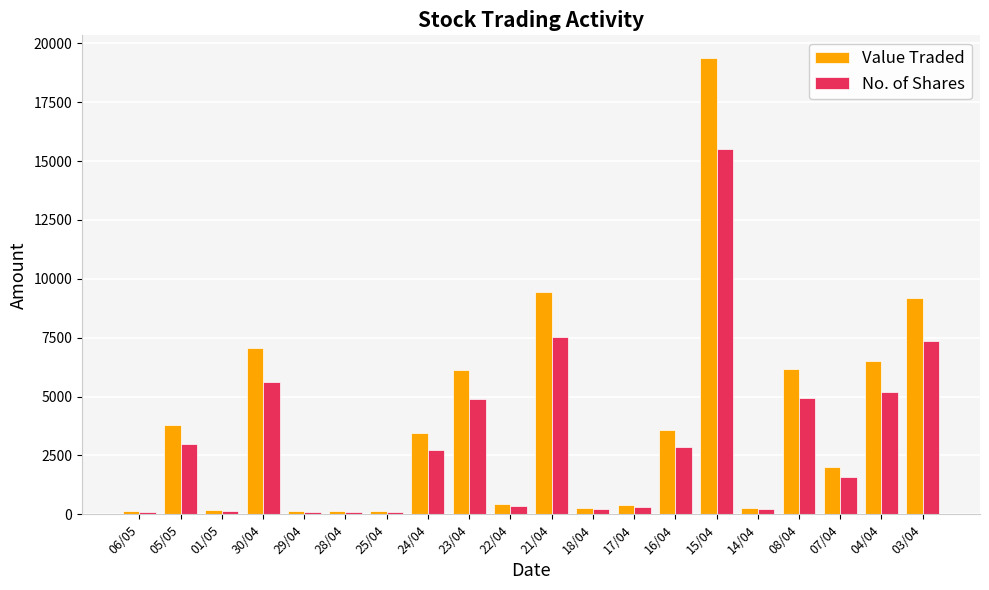

True or false: No. of Shares has a value of 359 at 07/04.

False